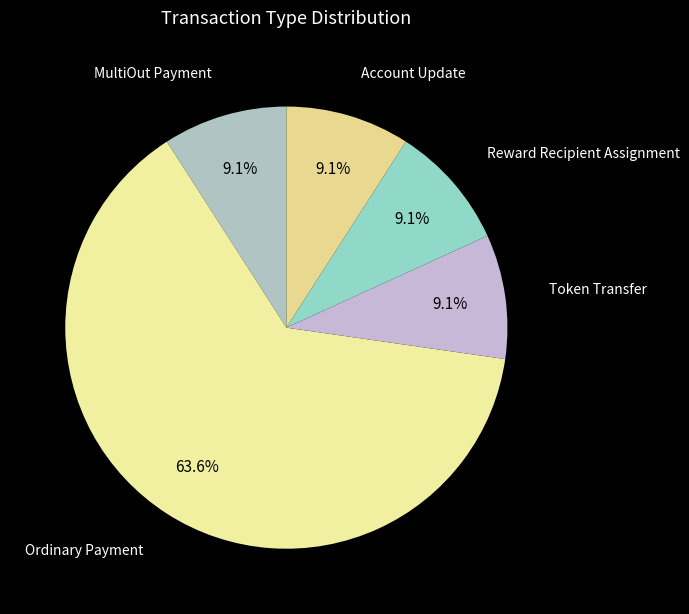

Which slice is the largest?

Ordinary Payment